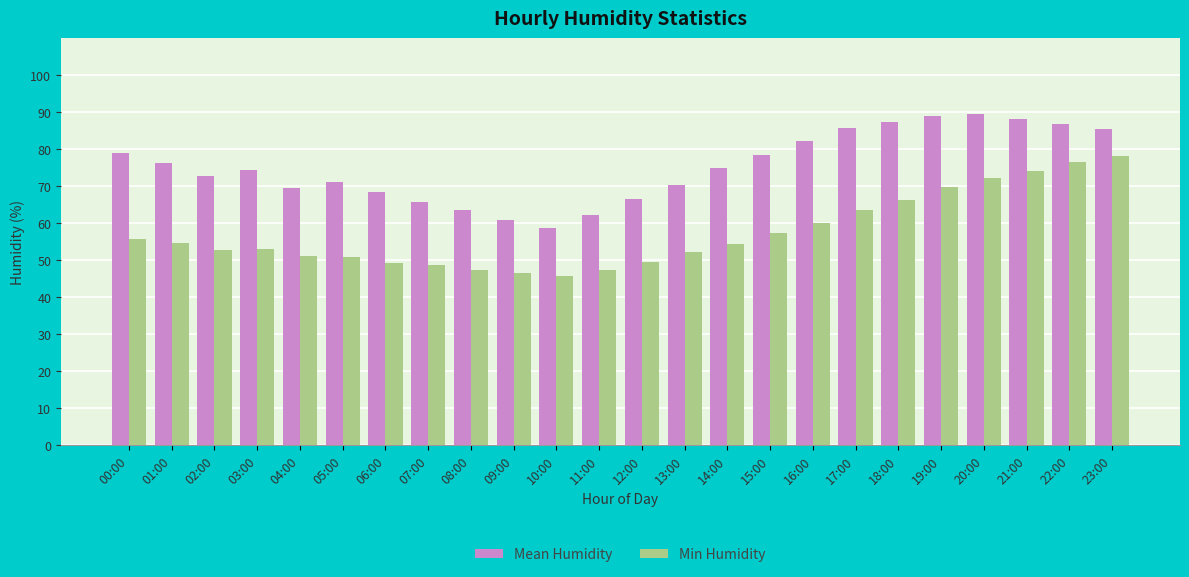

What is the label of the 12th bar from the left?

11:00